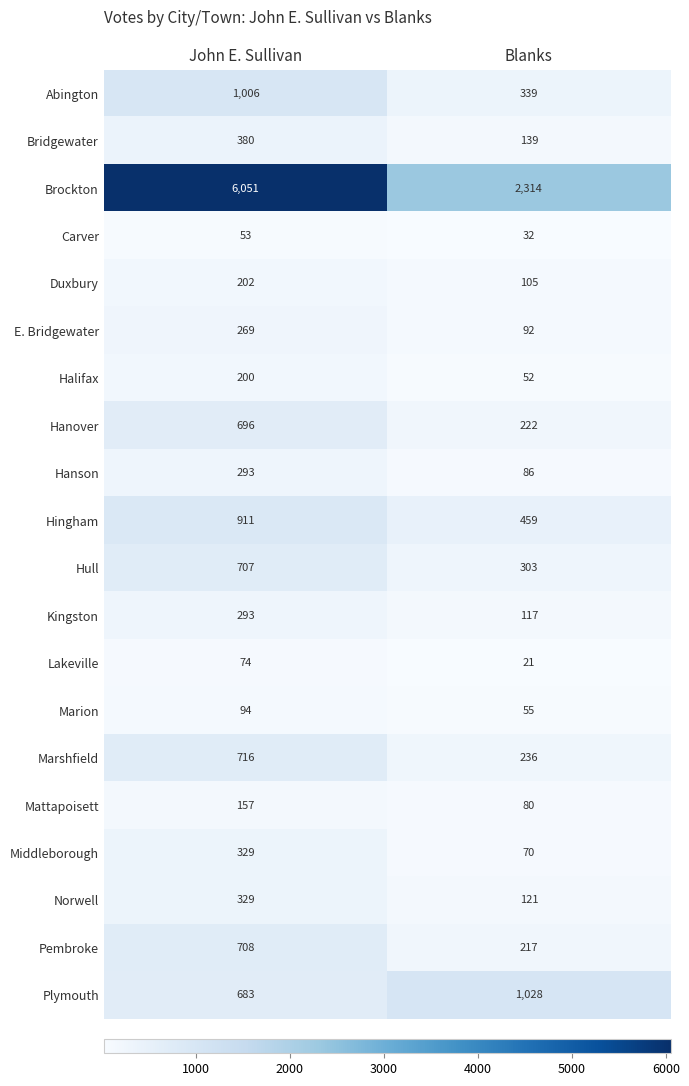

How many values in the Pembroke series are below 708?

1